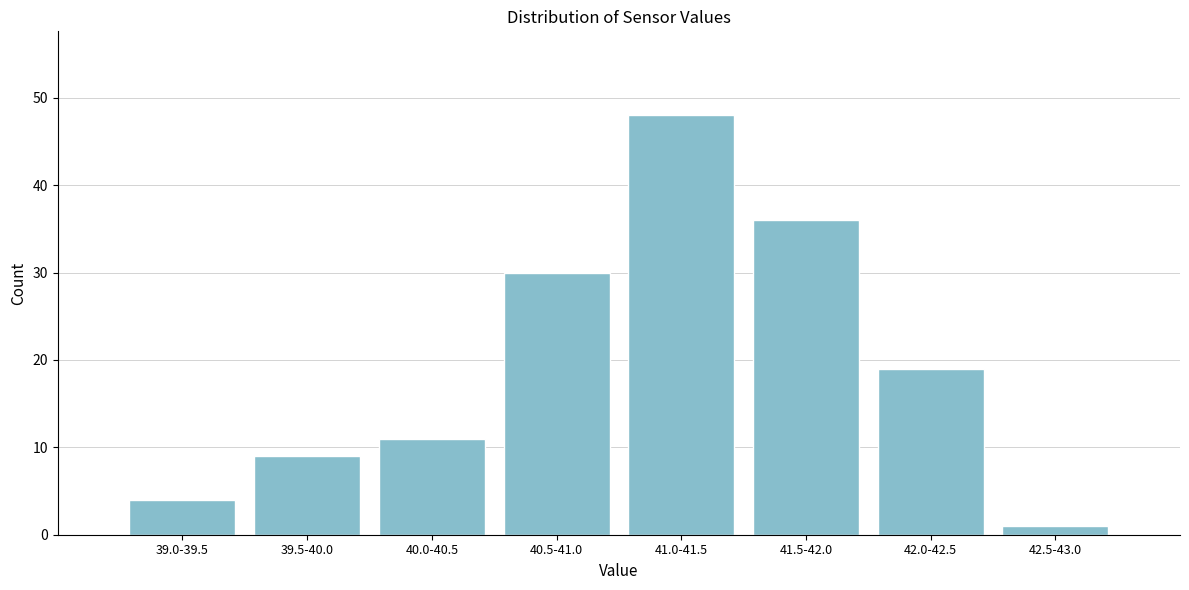

Reading right to left, extract all data points from this chart.

1	19	36	48	30	11	9	4